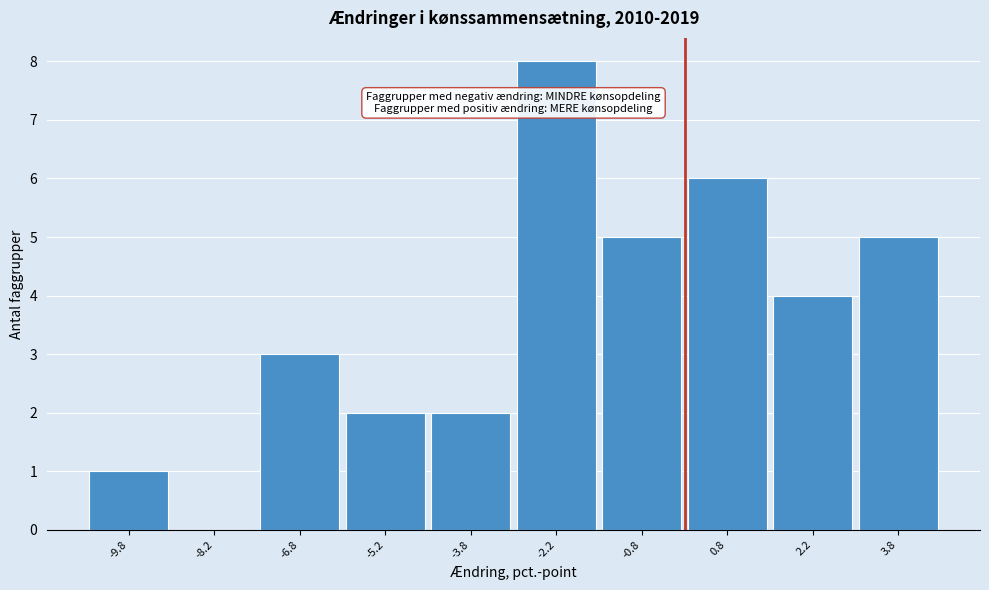

Reading left to right, list every bar in this chart as the range it spans on the x-axis followed by its height. Neither the bar edges nor the heights are printed on the chart, so give them approximately, as read against the axes.

-10.5 to -9.0: 1
-9.0 to -7.5: 0
-7.5 to -6.0: 3
-6.0 to -4.5: 2
-4.5 to -3.0: 2
-3.0 to -1.5: 8
-1.5 to 0.0: 5
0.0 to 1.5: 6
1.5 to 3.0: 4
3.0 to 4.5: 5